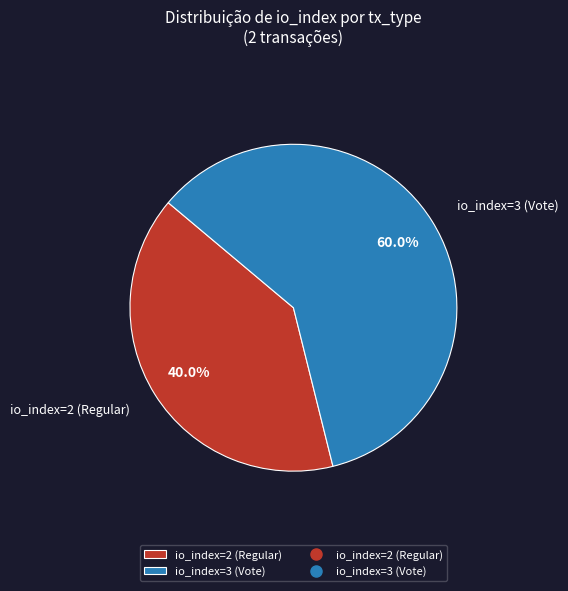

To the nearest percent, what is the combined percentage of io_index=3 (Vote) and io_index=2 (Regular)?

100%